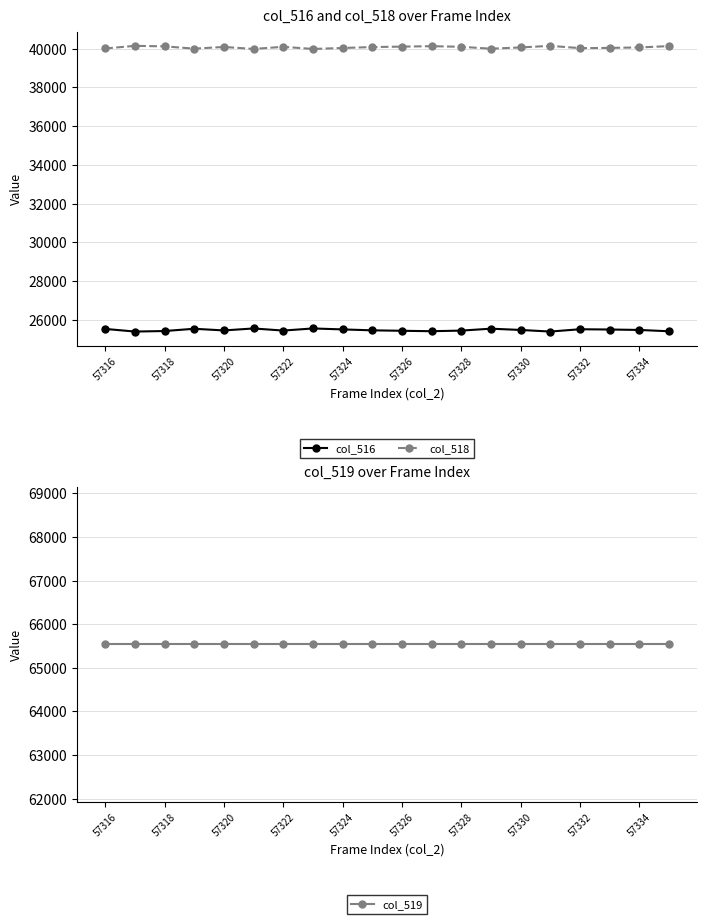

True or false: col_516 and col_518 cross at least once.

False